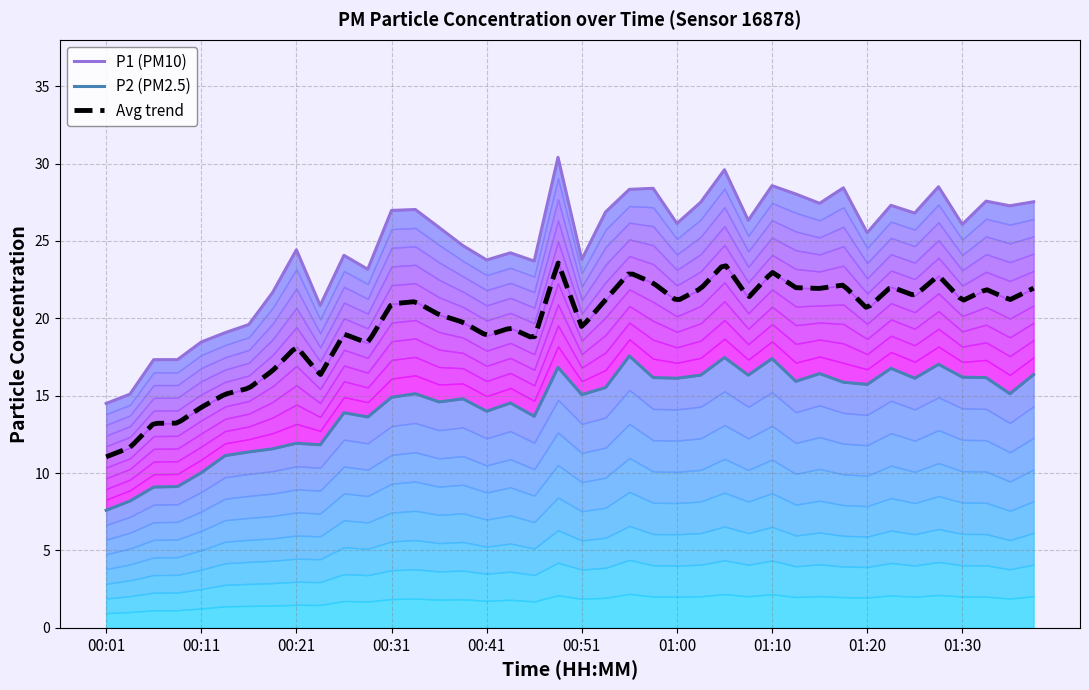

Where does the P2 series first go above 15?

00:33